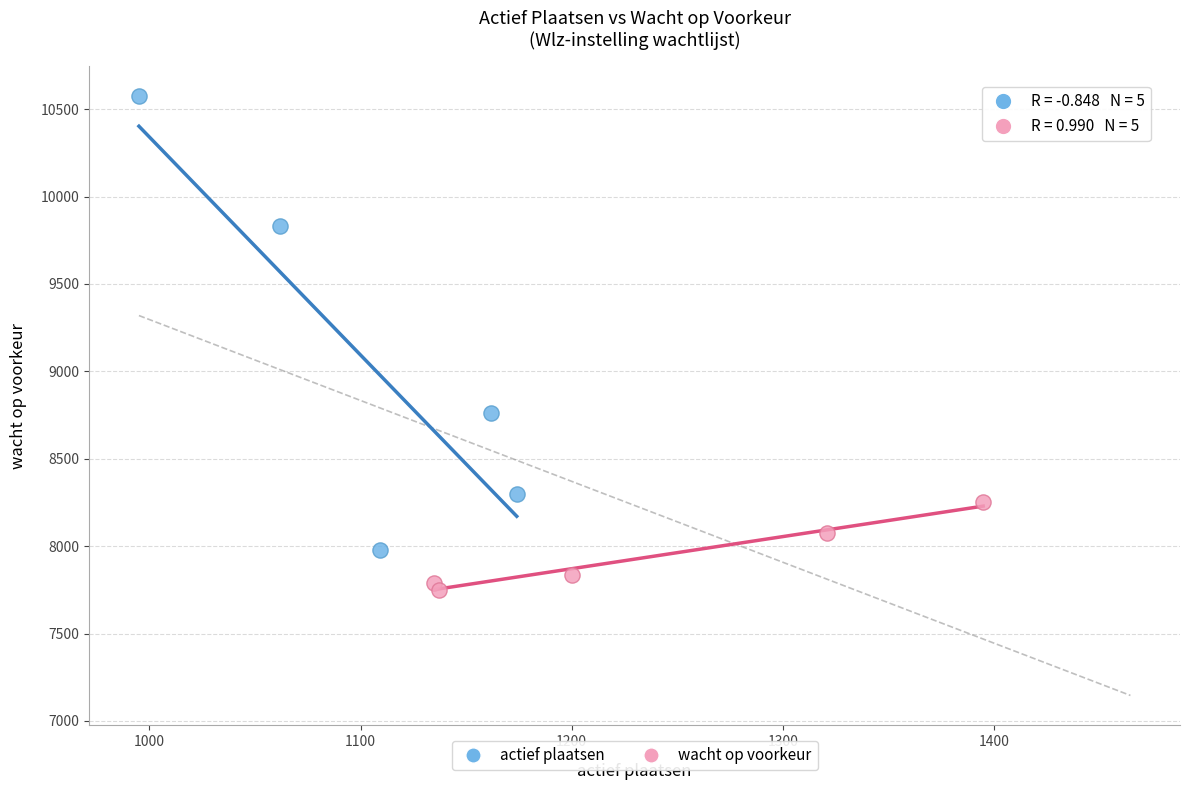

Which series contains the lowest Y value?

wacht op voorkeur